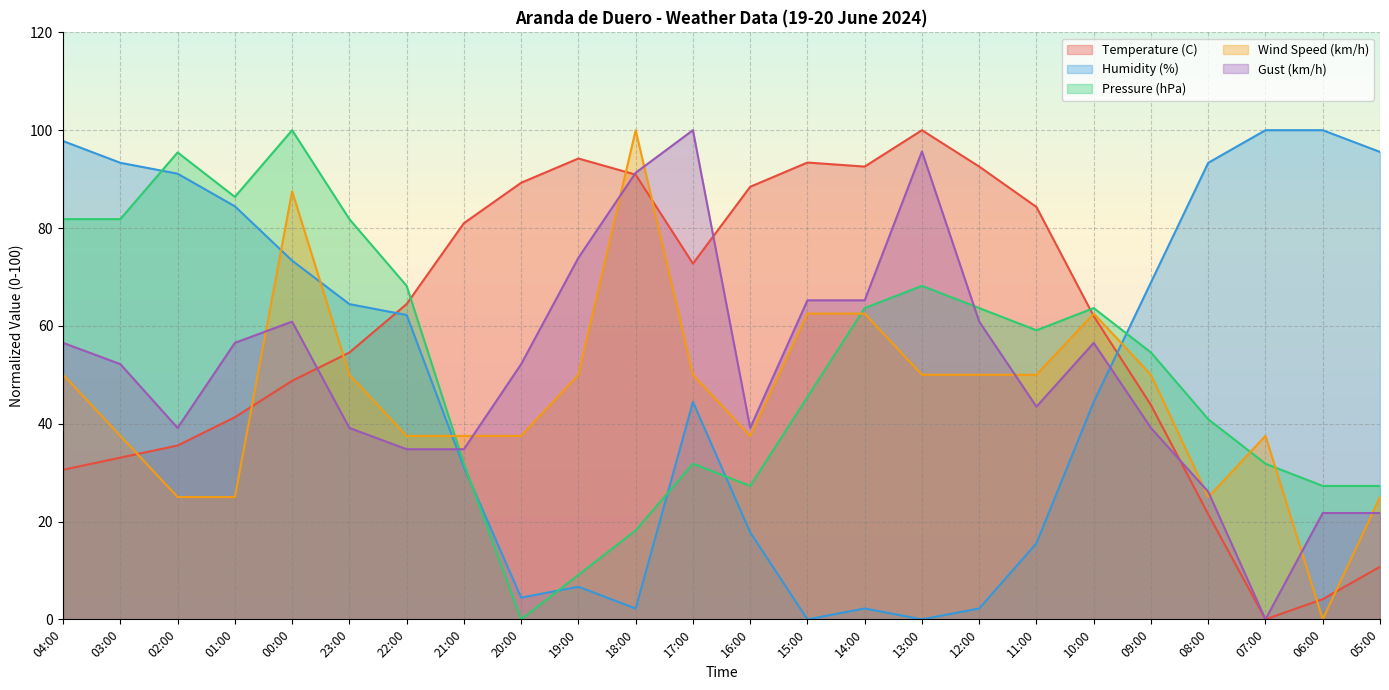

What is the label of the 11th point from the left?

18:00